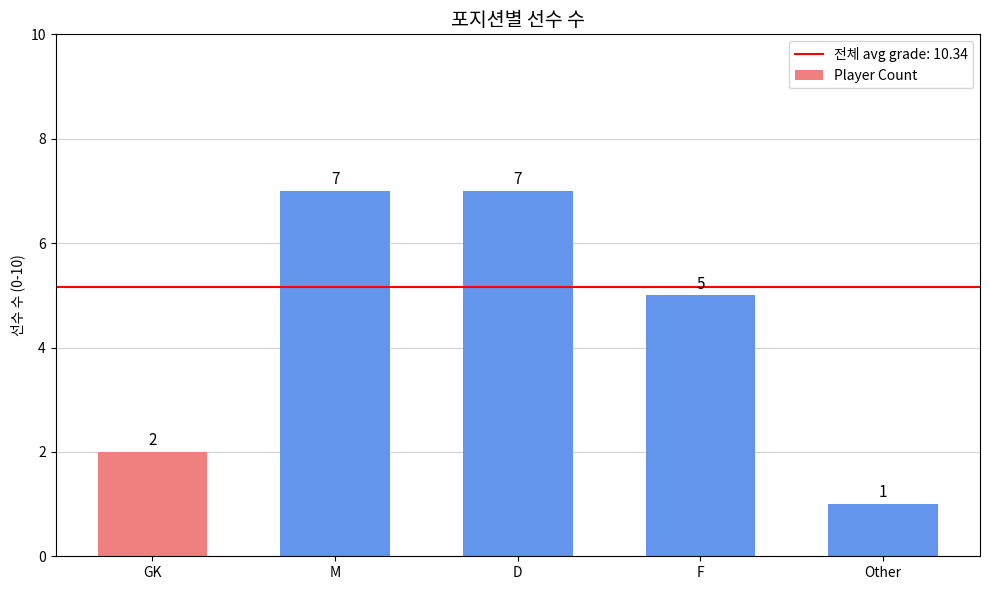

Are the bars grouped side by side (vs. stacked)?

No